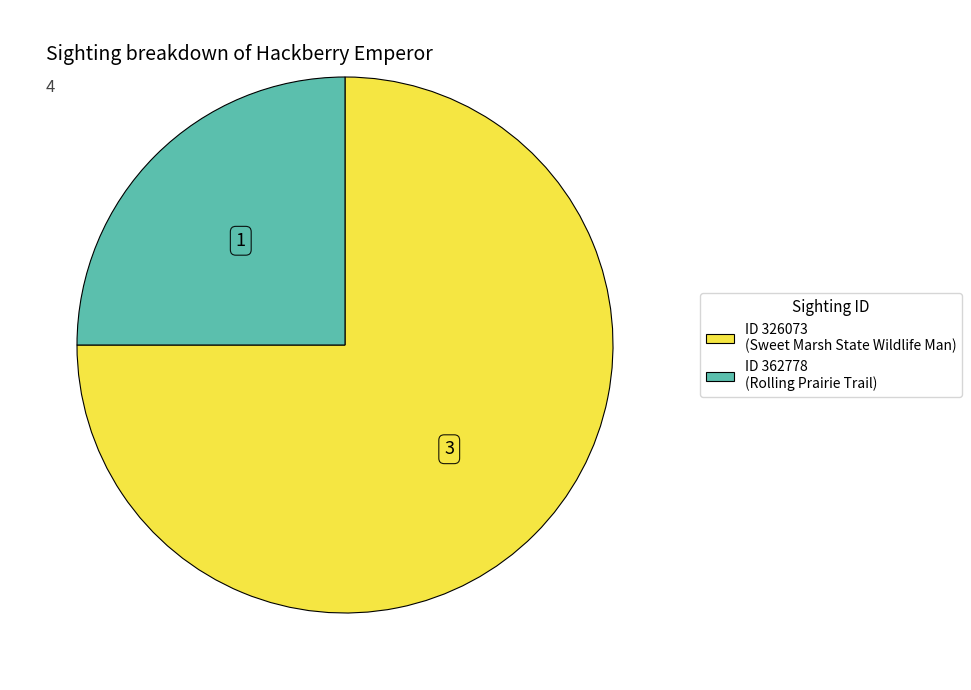

Is there a majority slice in this chart?

Yes